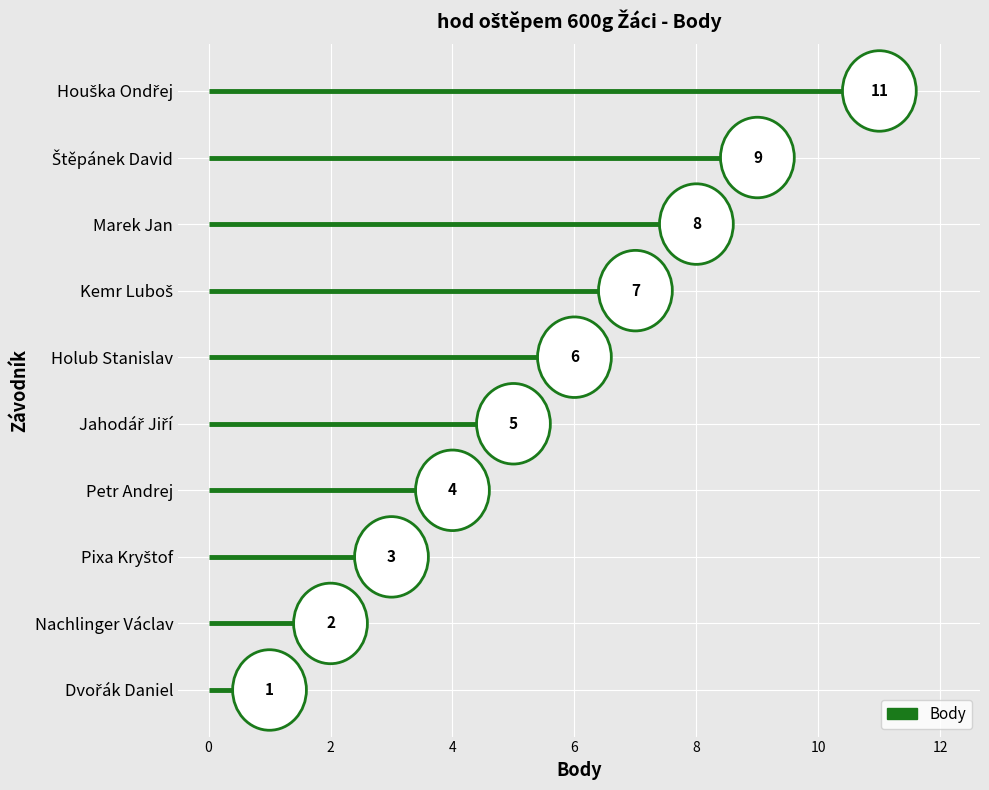

The value at Petr Andrej is 4. True or false?

True